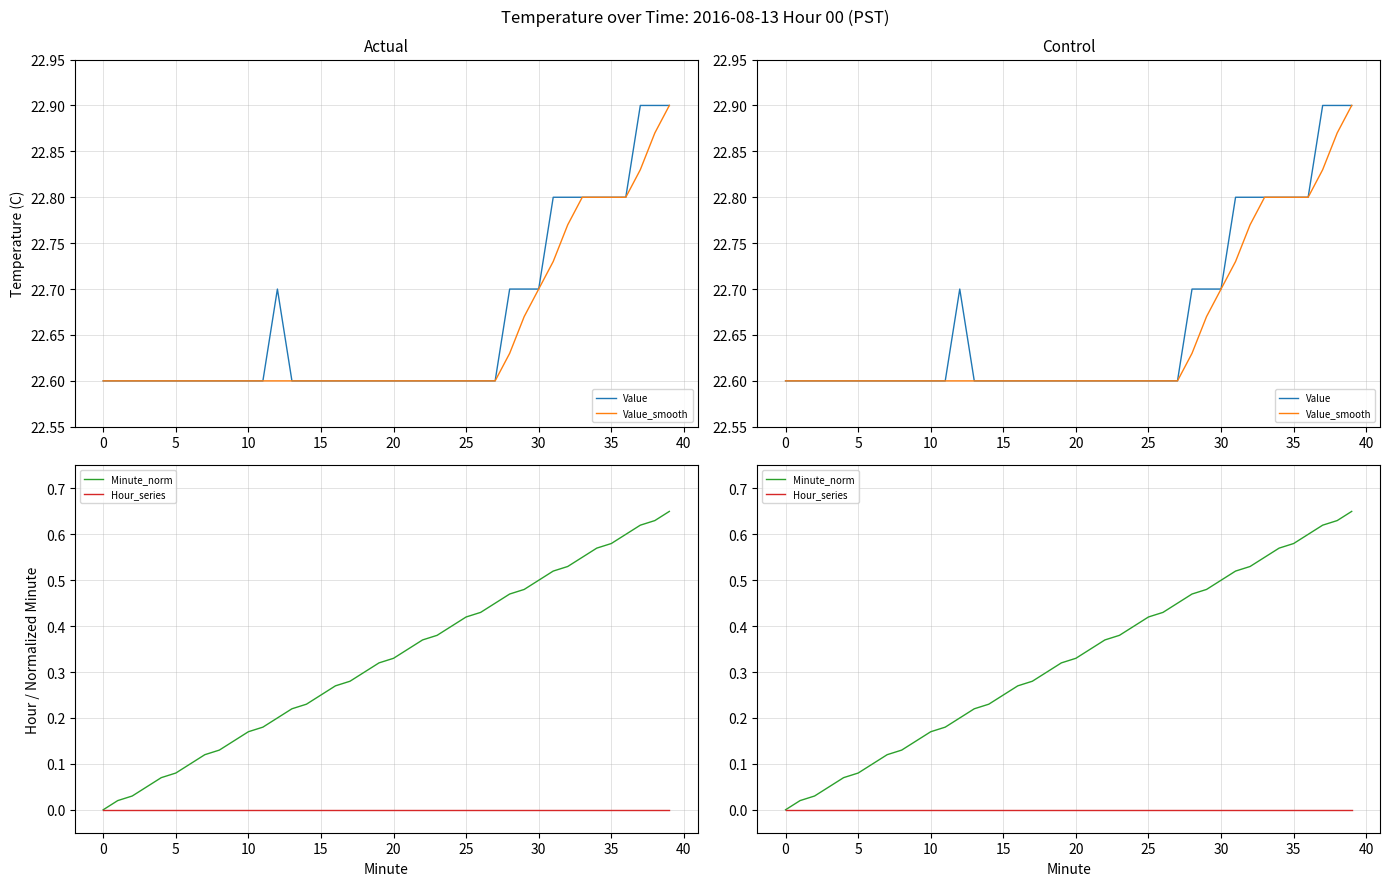

How many data points in Minute_norm are above 0?

39